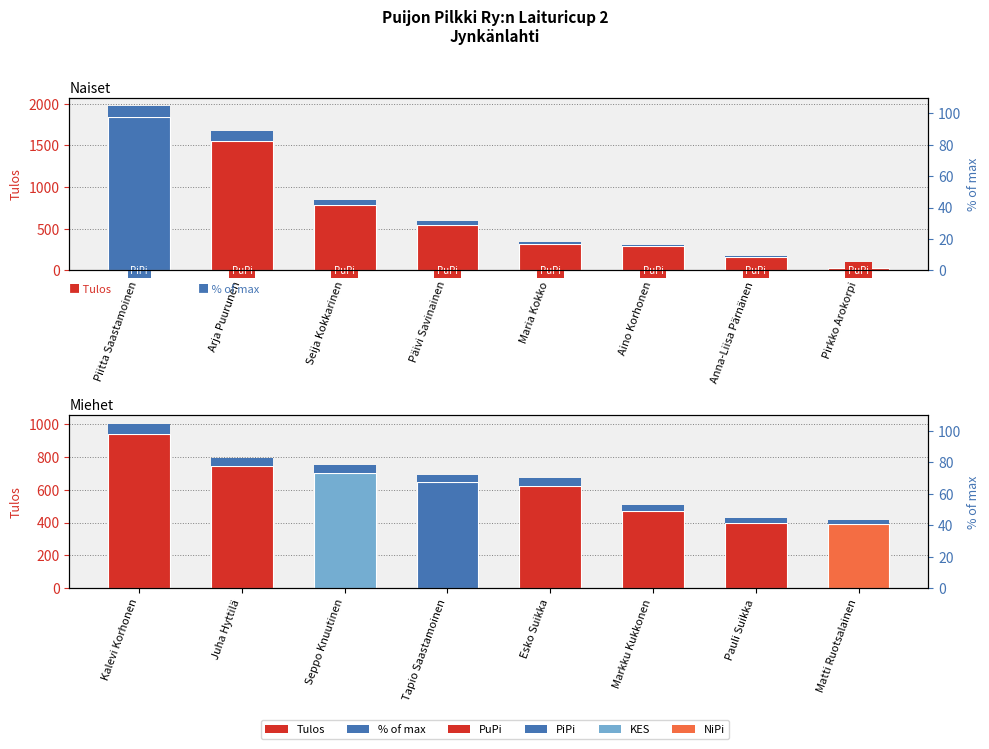

At how many categories does at least one series exceed 998?

2